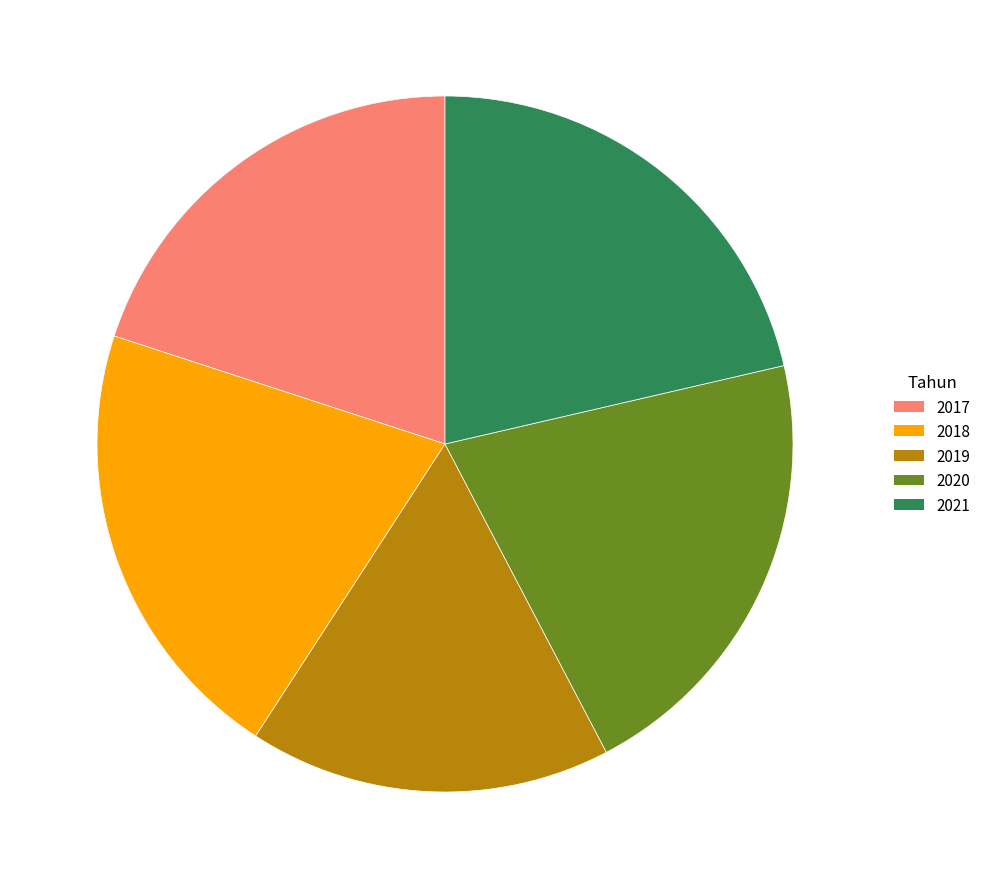

What is the ratio of the value at 2021 to the value at 2018?

1.0